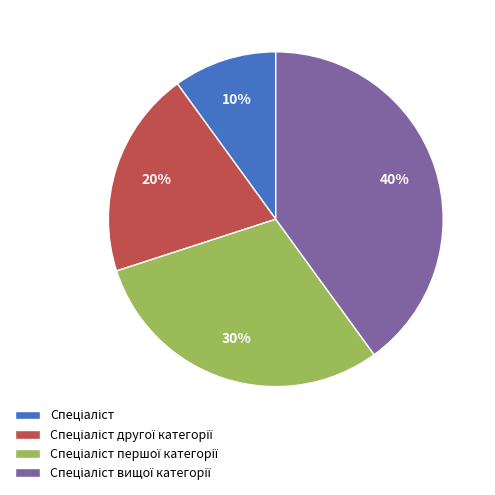

Is there any slice that represents more than half of the pie?

No